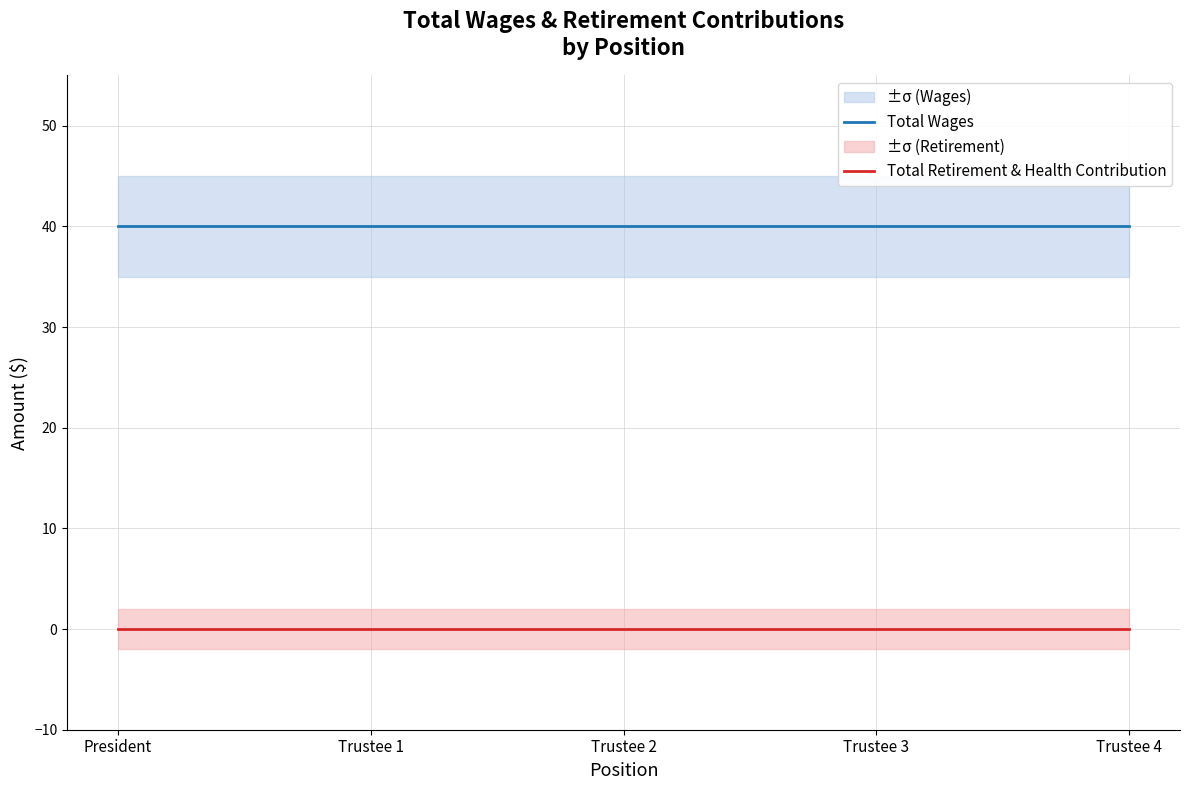

Reading left to right, extract all data points from this chart.

Total Wages: 40	40	40	40	40
Total Retirement & Health Contribution: 0	0	0	0	0